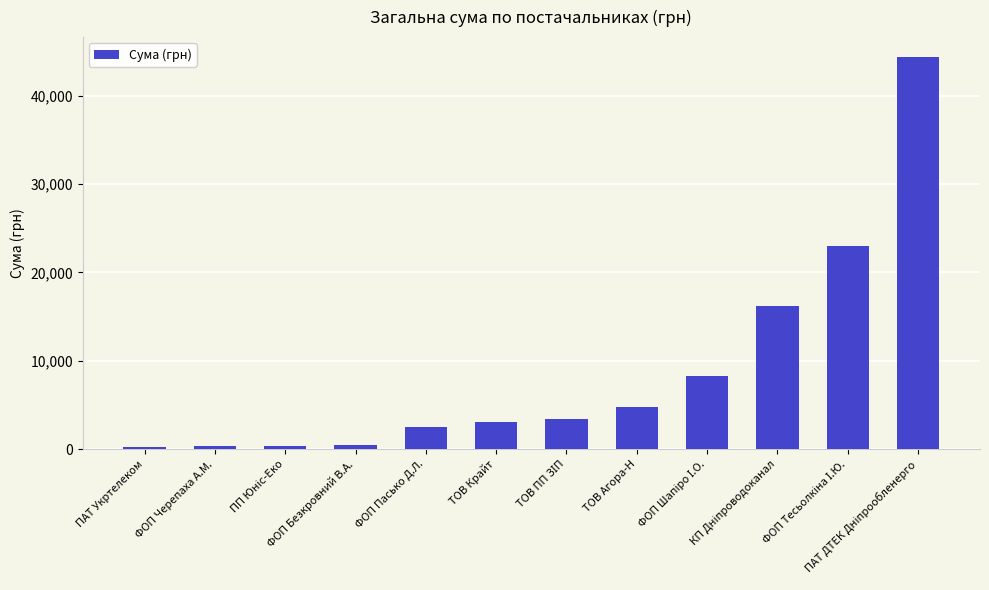

How many data points are above 3422?

6